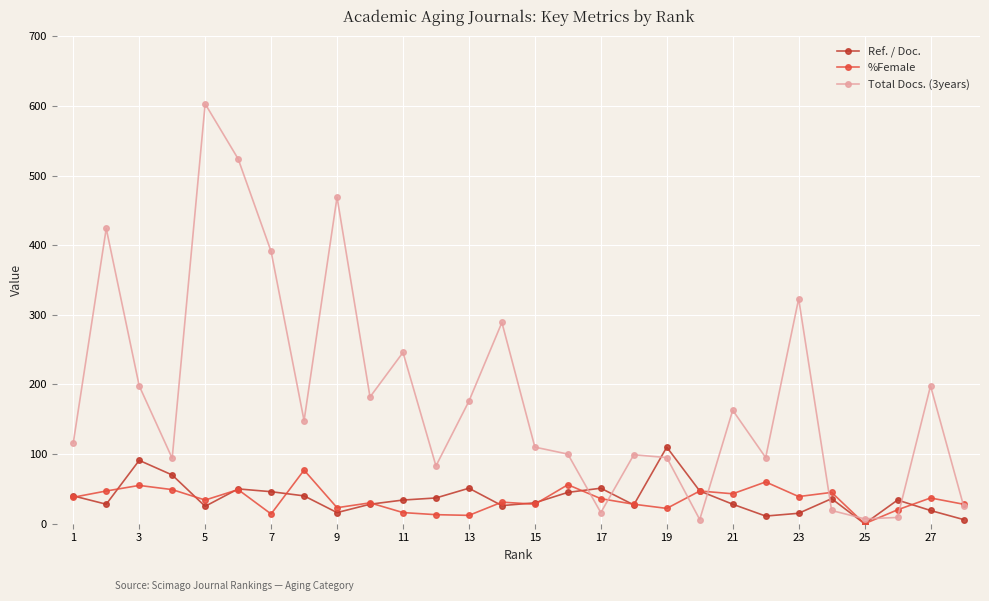

Which series has the widest spread of values?

Total Docs. (3years)